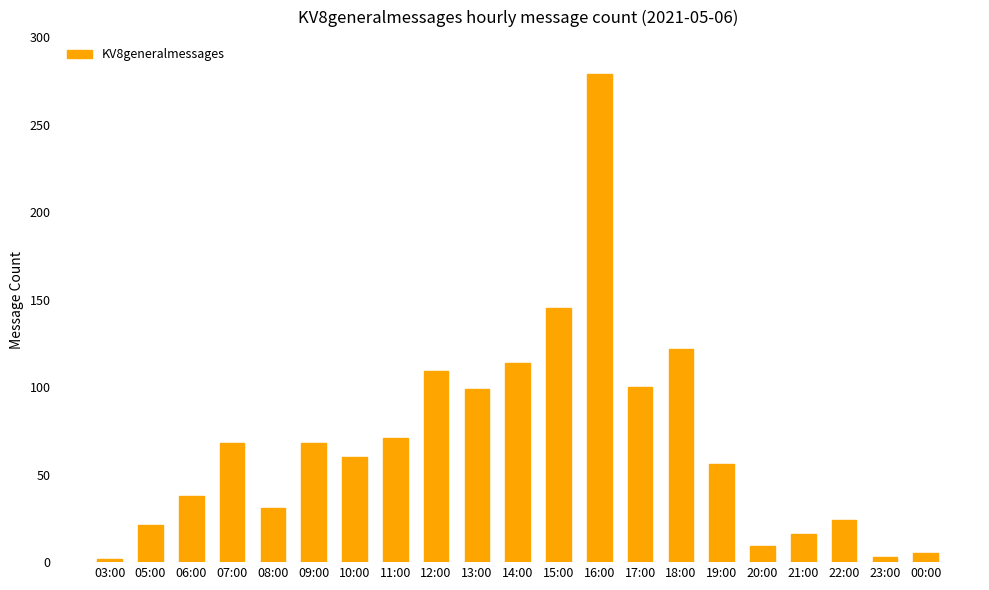

What is the approximate value at 20:00?

9